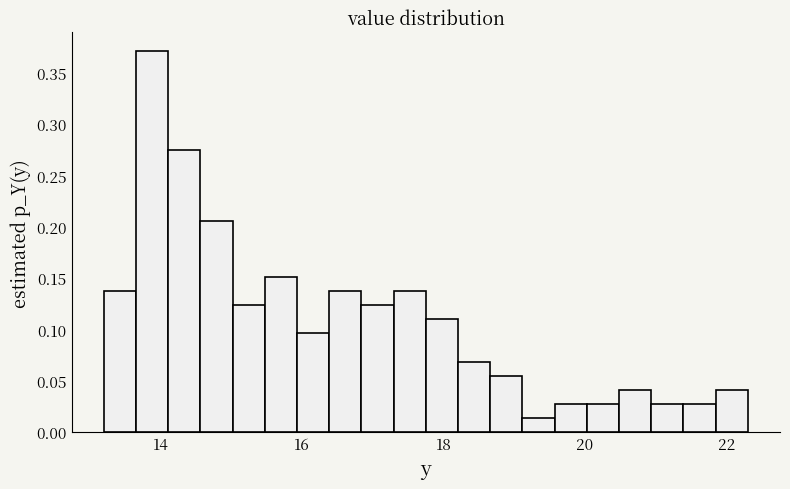

Around what value on the x-axis is the tallest bar? Give the approximate position of its centre, as read against the axis.

13.8